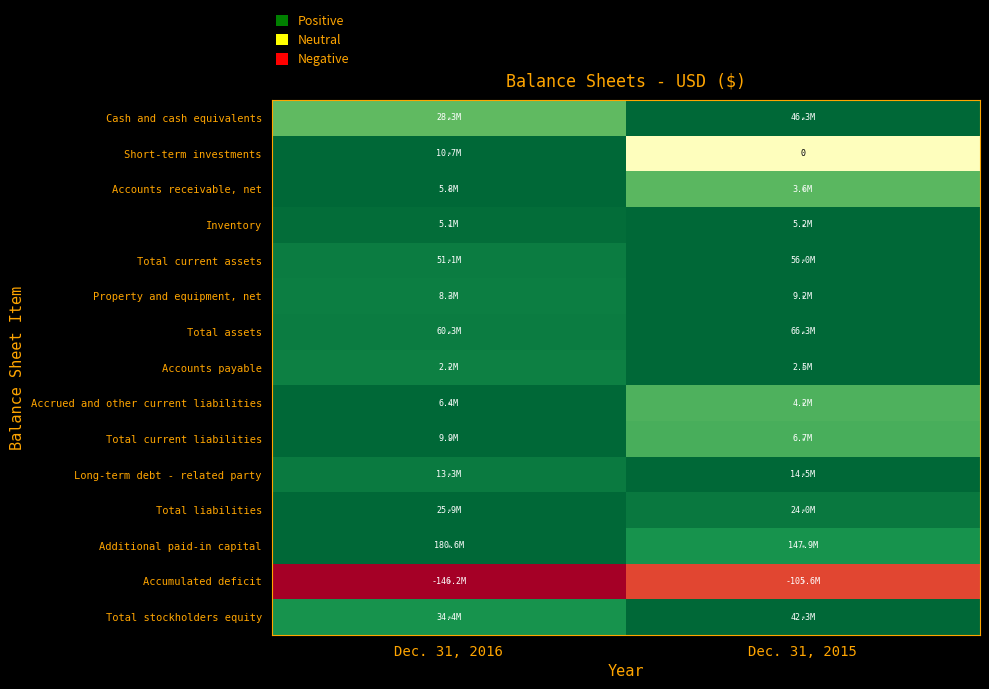

The Inventory series shows 0.6 at Dec. 31, 2016. True or false?

False